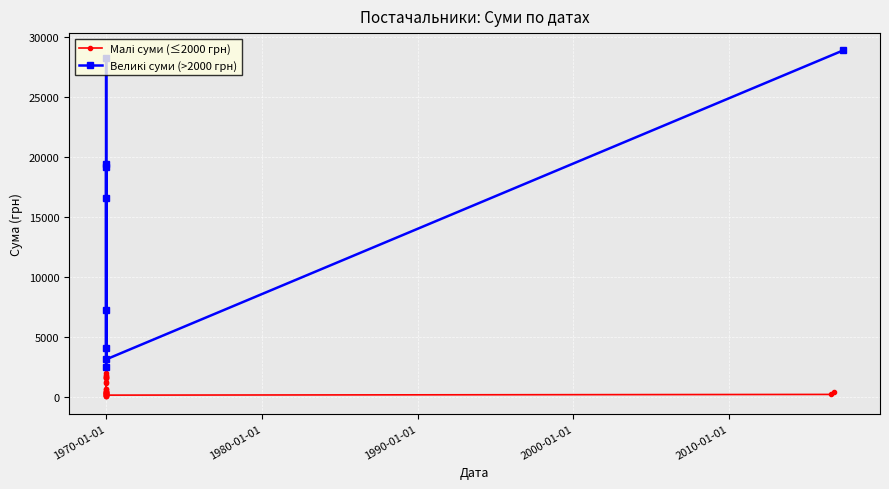

Reading left to right, extract all data points from this chart.

0=28897.0	1=433.9	2=200.0	3=165.0	4=330.0	5=99.0	6=1762.3	7=46.2	8=463.0	9=1209.1	10=456.0	11=1964.7	12=280.0	13=1548.9	14=97.5	15=371.0	16=297.4	17=360.0	18=4111.5	19=7227.1	20=1530.0	21=16583.5	22=1853.0	23=364.5	24=120.0	25=19461.7	26=28279.3	27=399.6	28=1665.0	29=273.0	30=2475.0	31=19150.1	32=1142.4	33=673.2	34=240.0	35=628.0	36=1611.8	37=3123.4	38=225.0	39=141.5